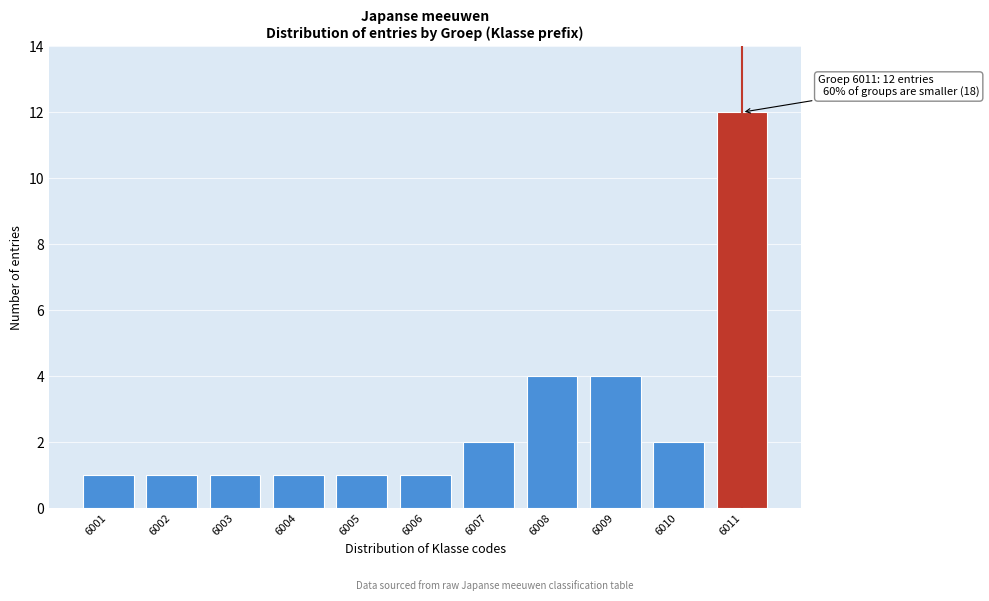

Reading left to right, list all the values displayed in this chart.

1	1	1	1	1	1	2	4	4	2	12